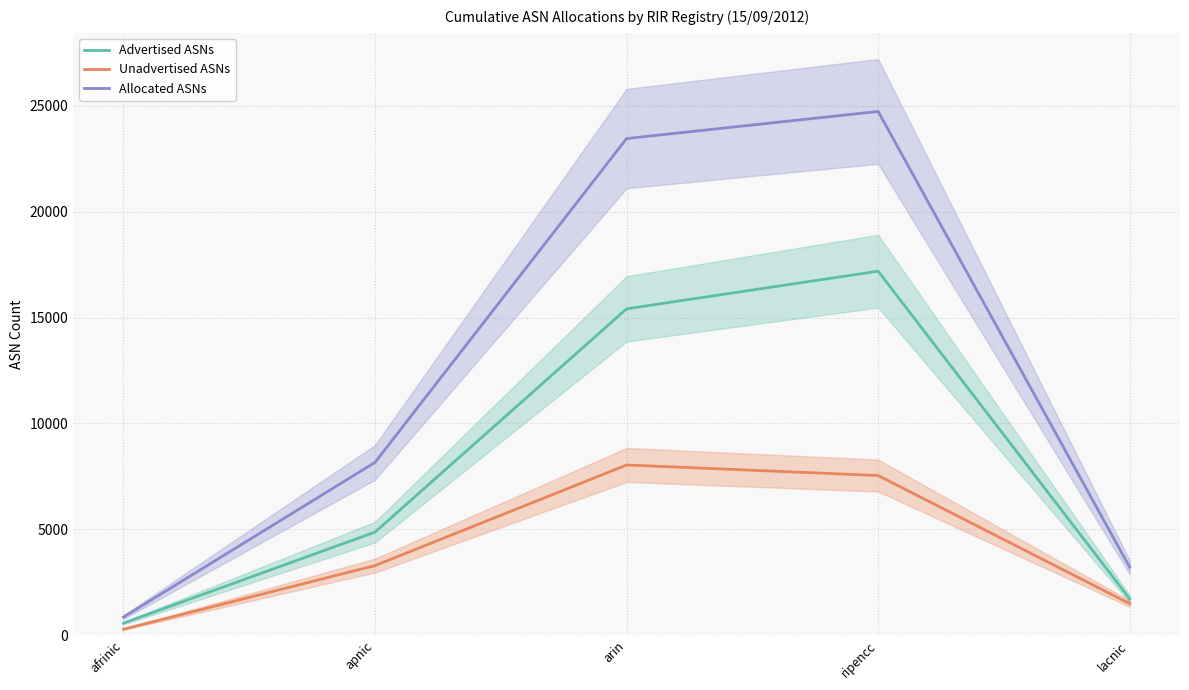

Which label corresponds to the smallest value in the chart?

afrinic